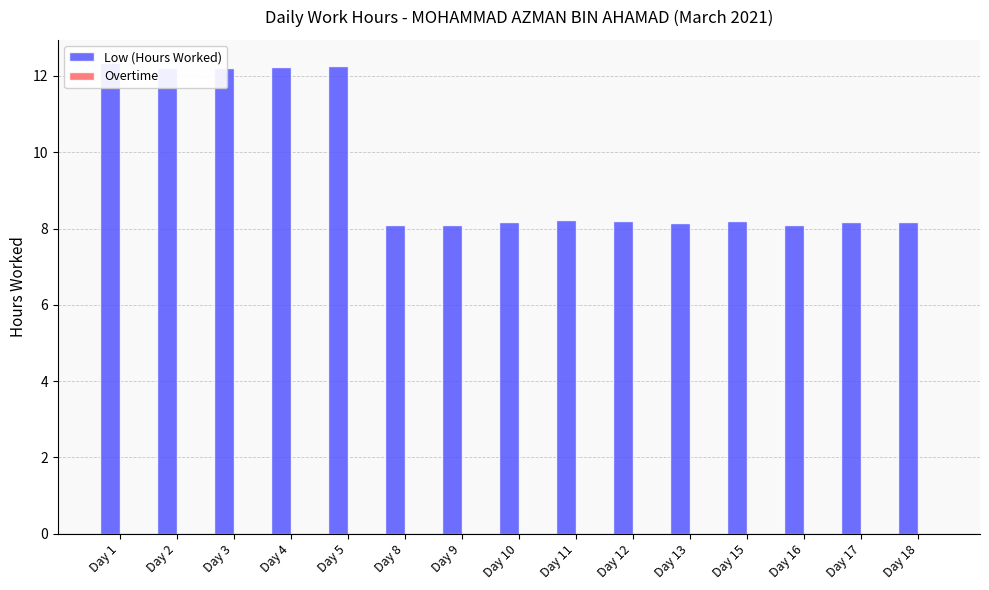

The value of Low (Hours Worked) at Day 9 is 12.0. True or false?

False